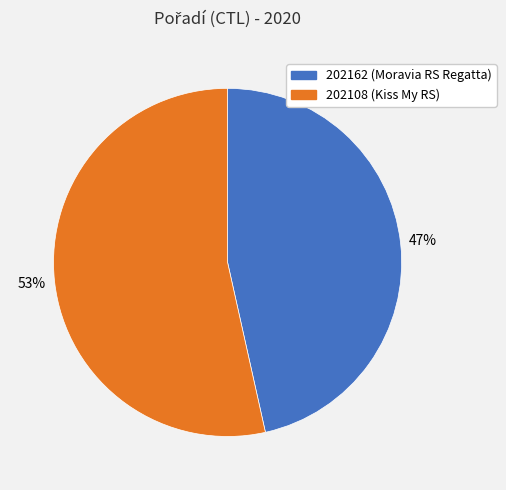

Does 202162 represent more than half of the total?

No